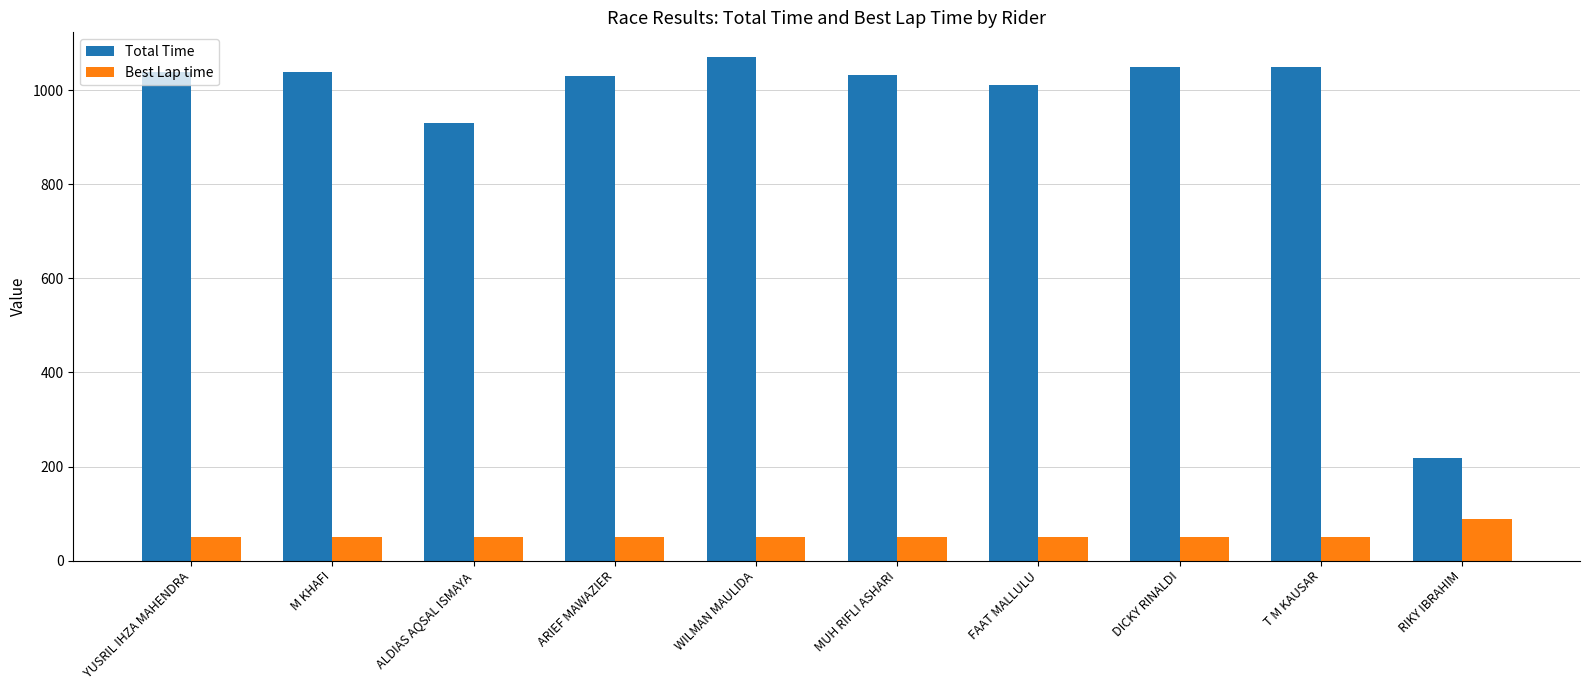

Where is Total Time nearest to the value 643?

ALDIAS AQSAL ISMAYA